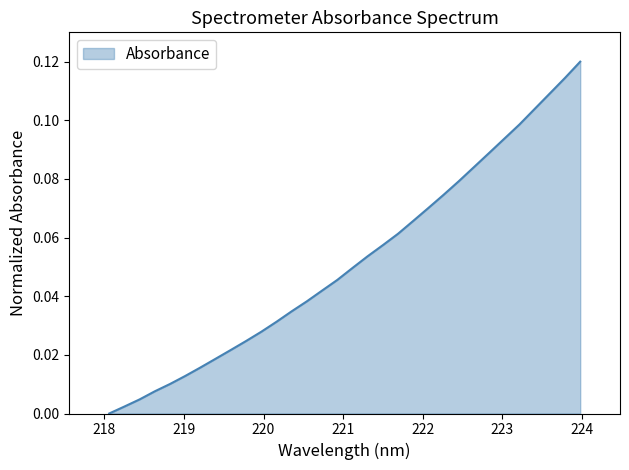

How many lines are shown in the chart?

1